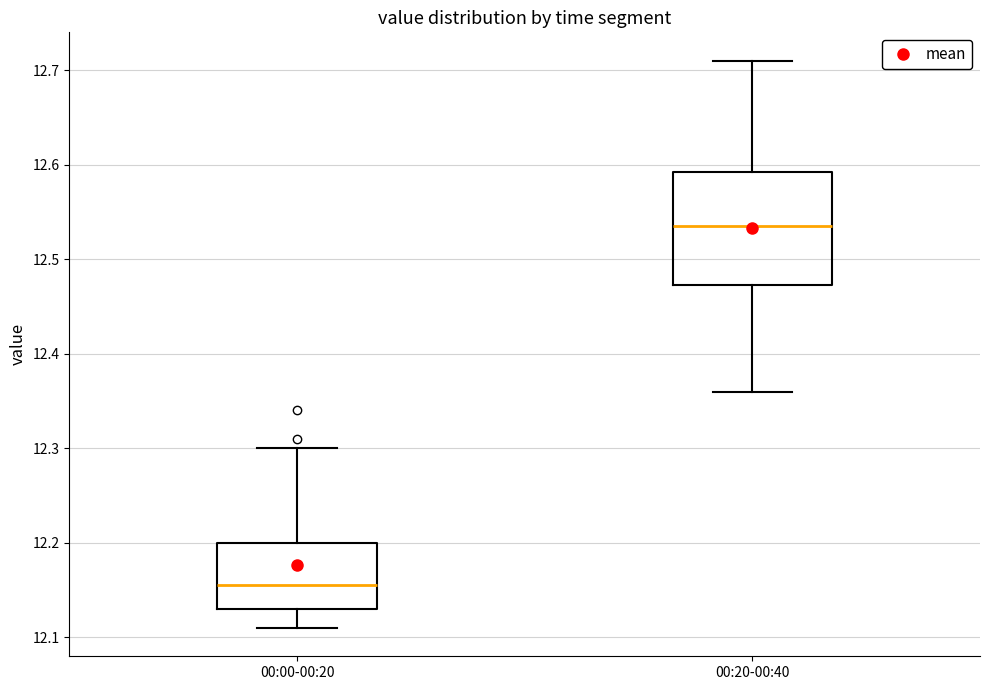

Which box has the lowest median line?

00:00-00:20